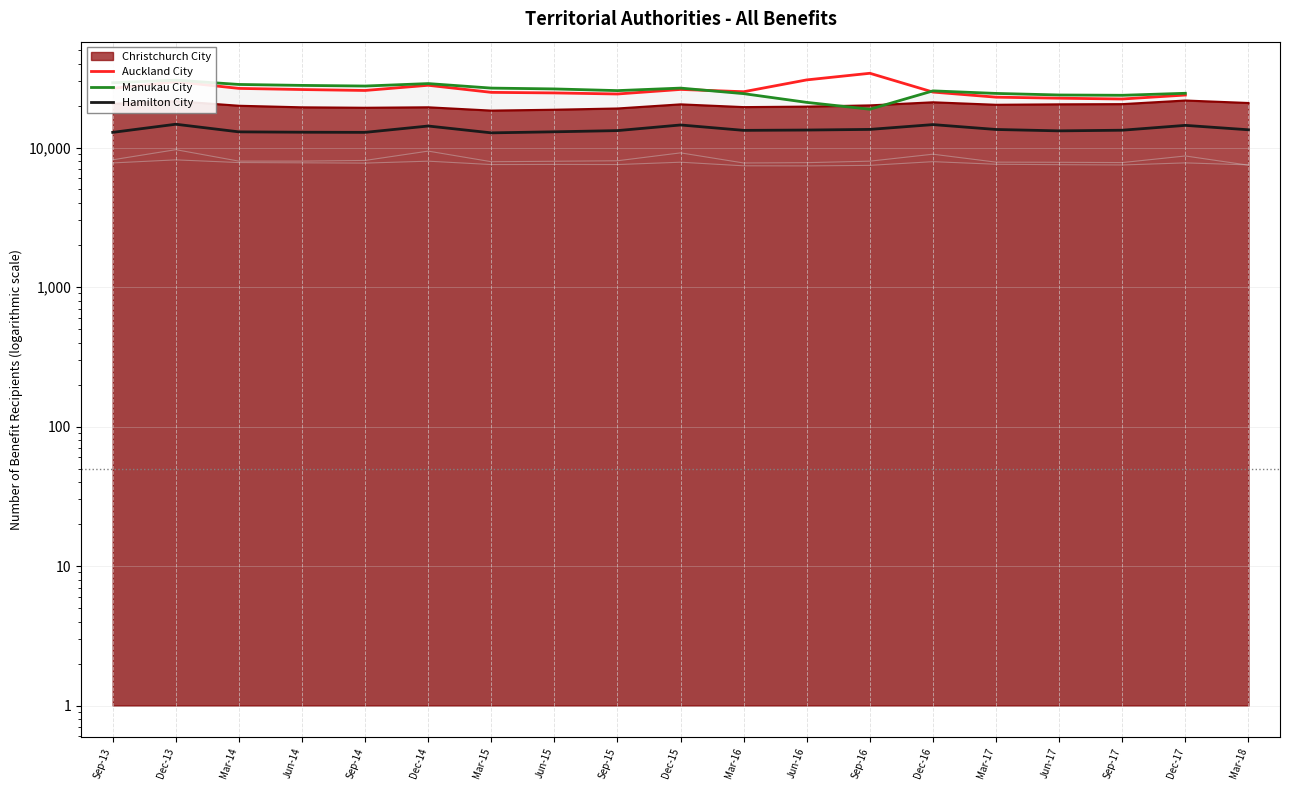

True or false: Manukau City and Hamilton City intersect in this chart.

False